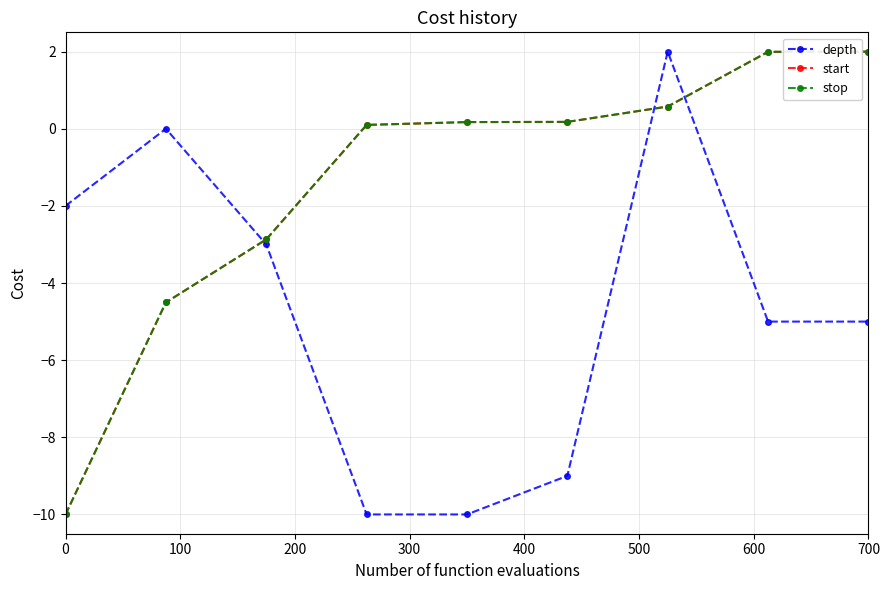

Is this an area chart (filled region under the line)?

No